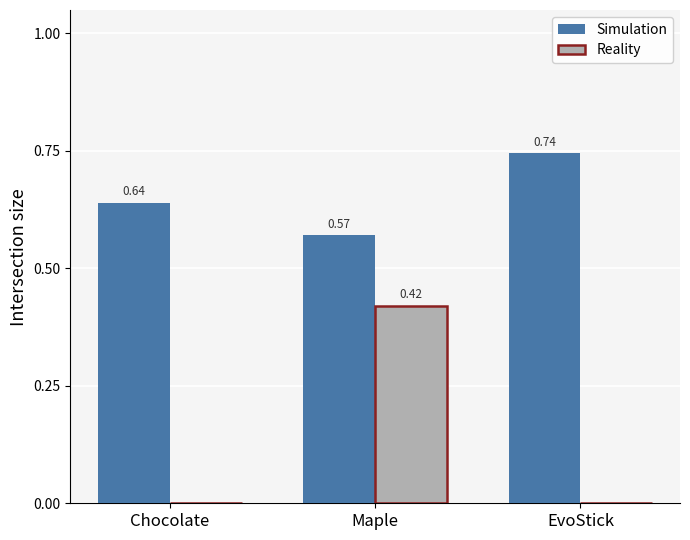

What is the sum of all Simulation values?

2.0